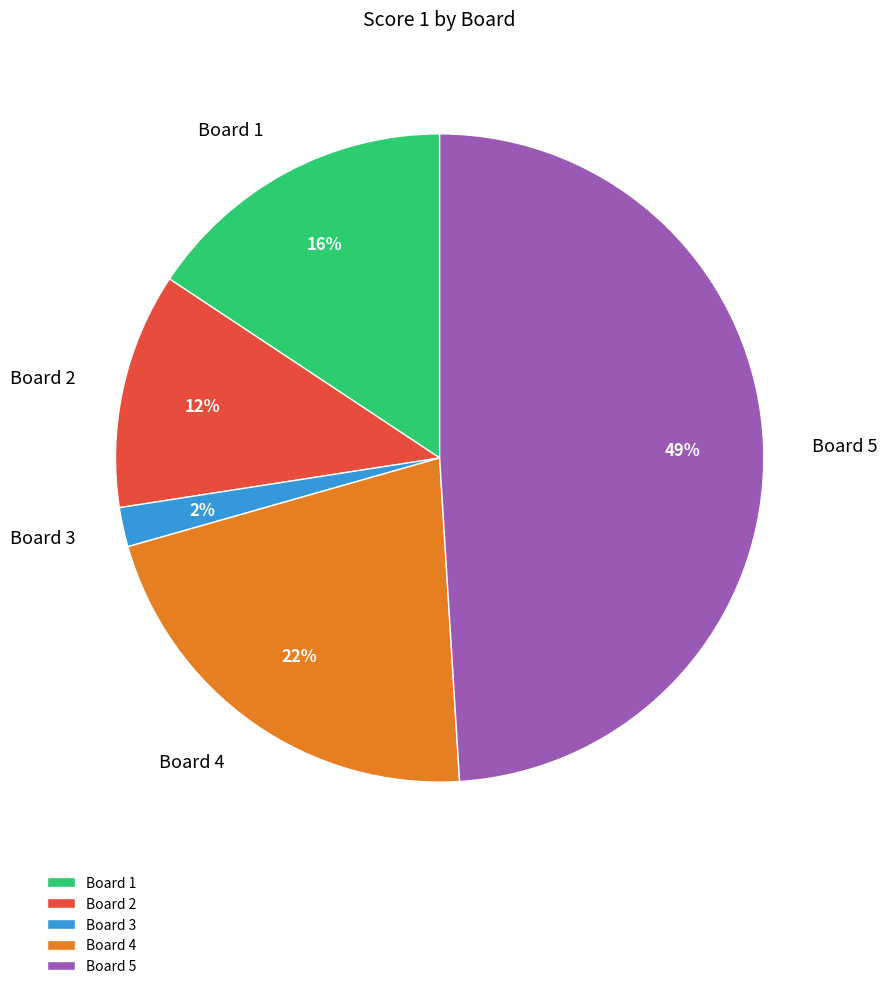

Count the number of slices in the pie.

5